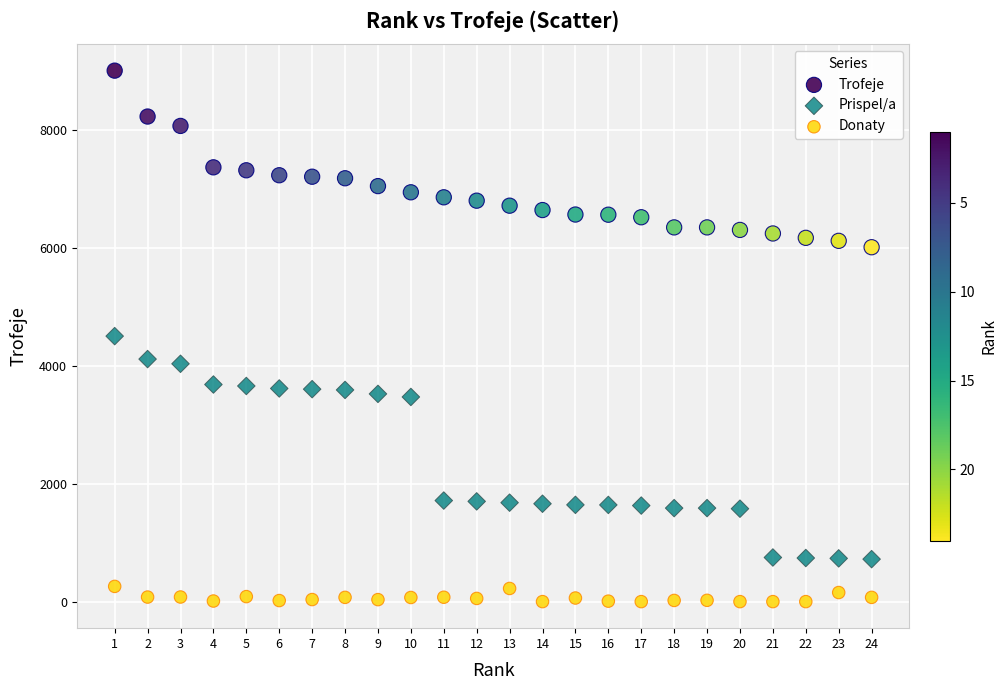

Which series contains the highest Y value?

Trofeje